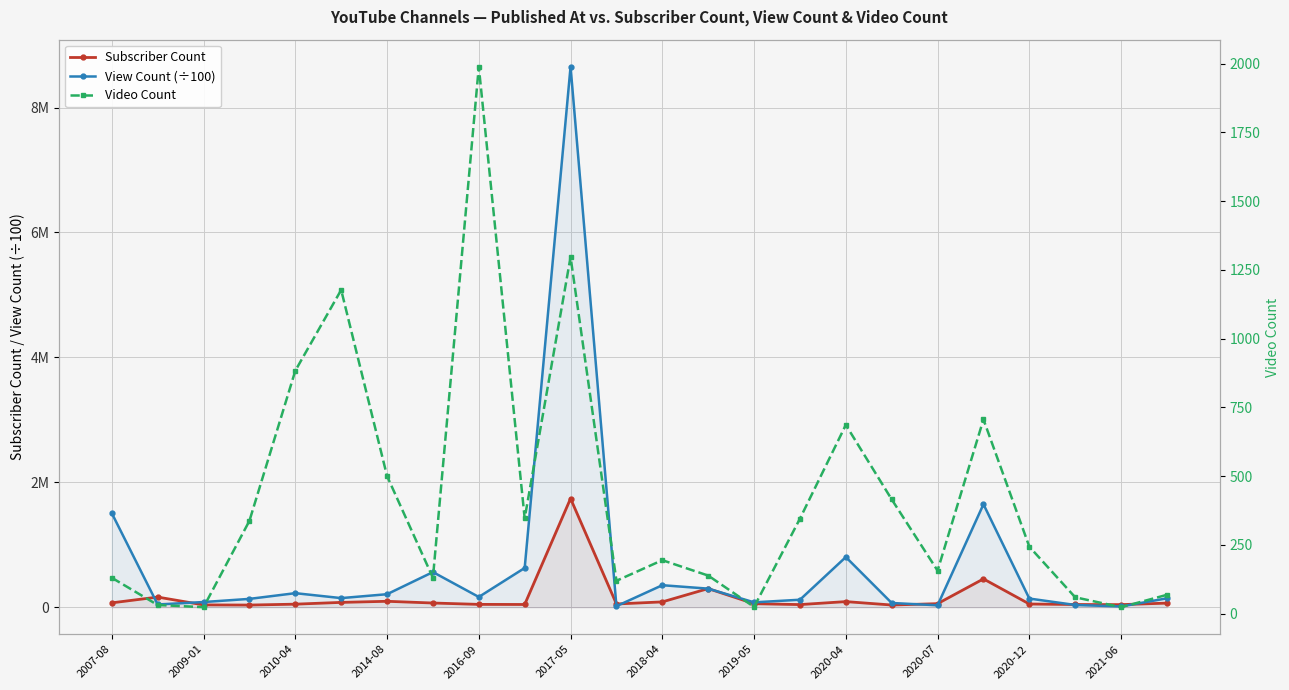

What is the value of the Subscriber Count point at the 18th from the left?

34800.0